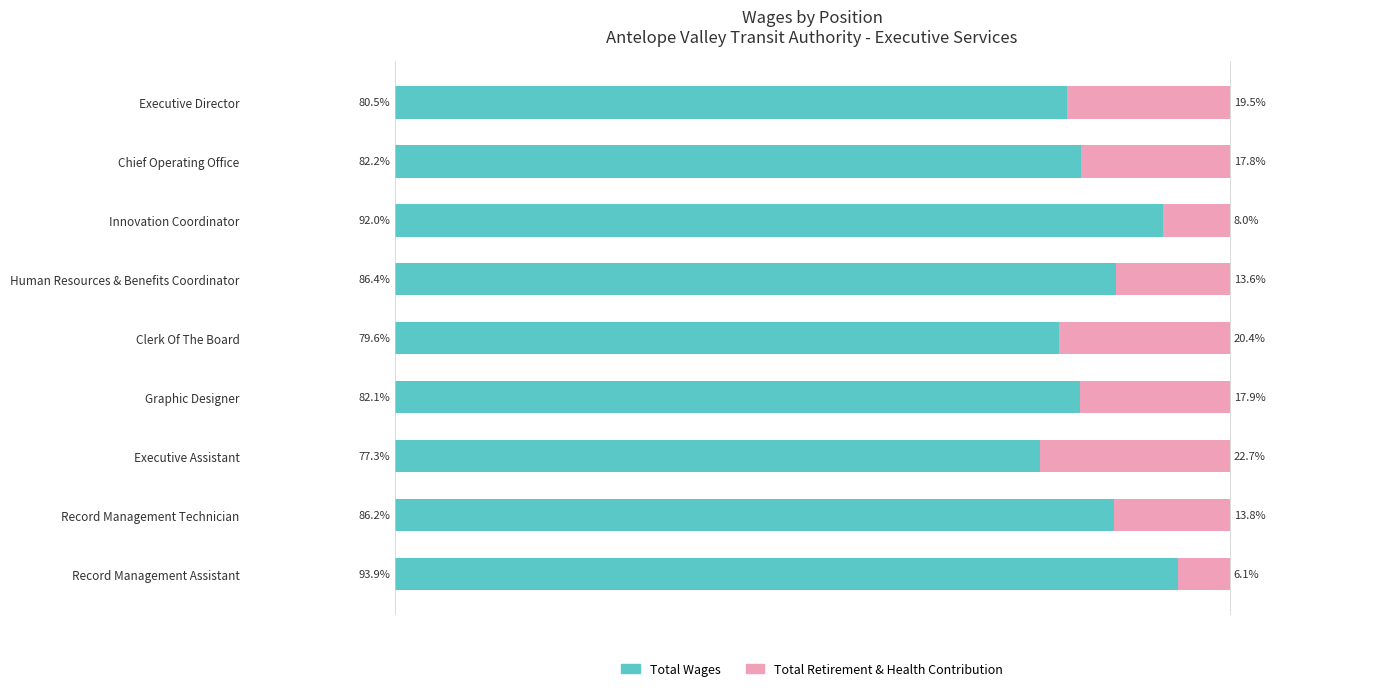

At which label is Total Wages closest to 85?

Record Management Technician